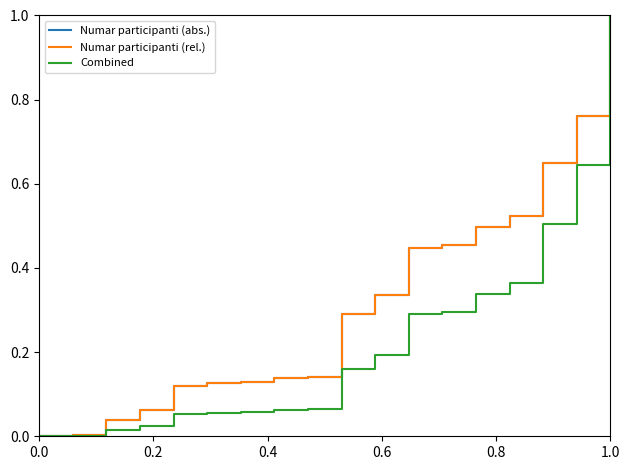

Is this an area chart (filled region under the line)?

No